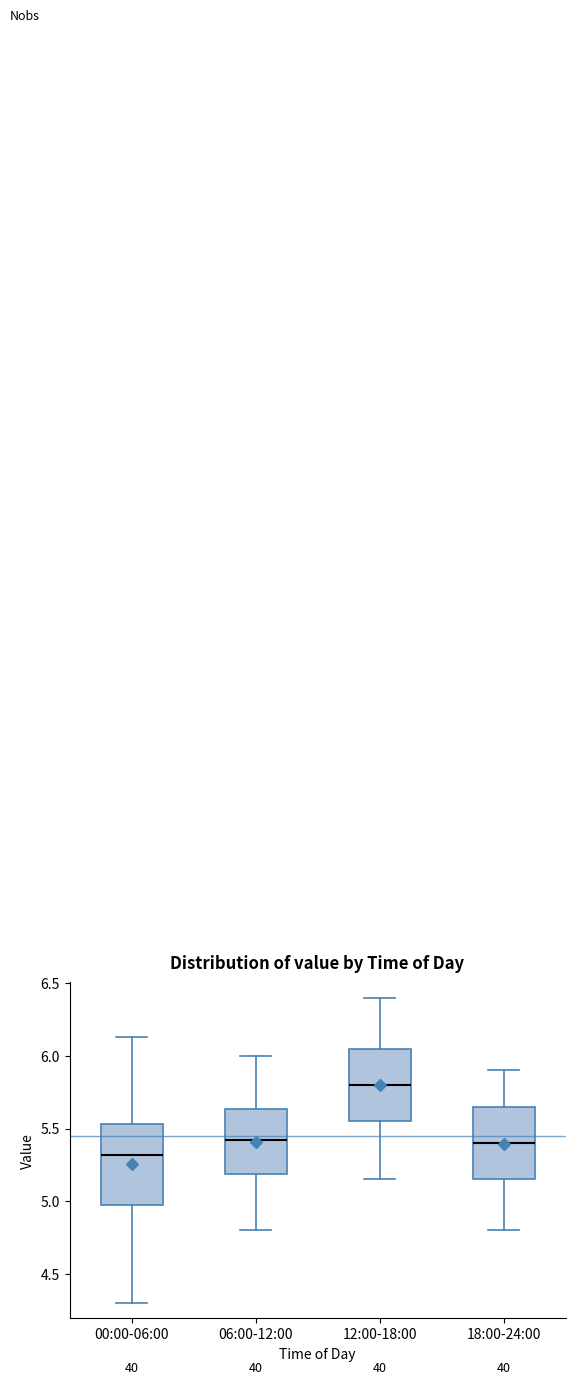

Where does the median line of the box for 12:00-18:00 sit on the y-axis? The values are not printed on the chart, so give them approximately, as read against the axis.

5.80